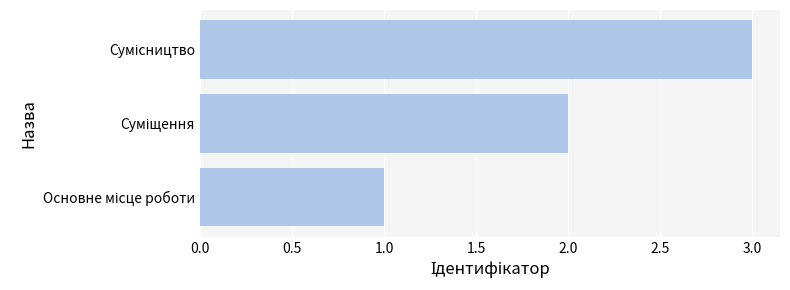

What is the maximum value shown in the chart?

3